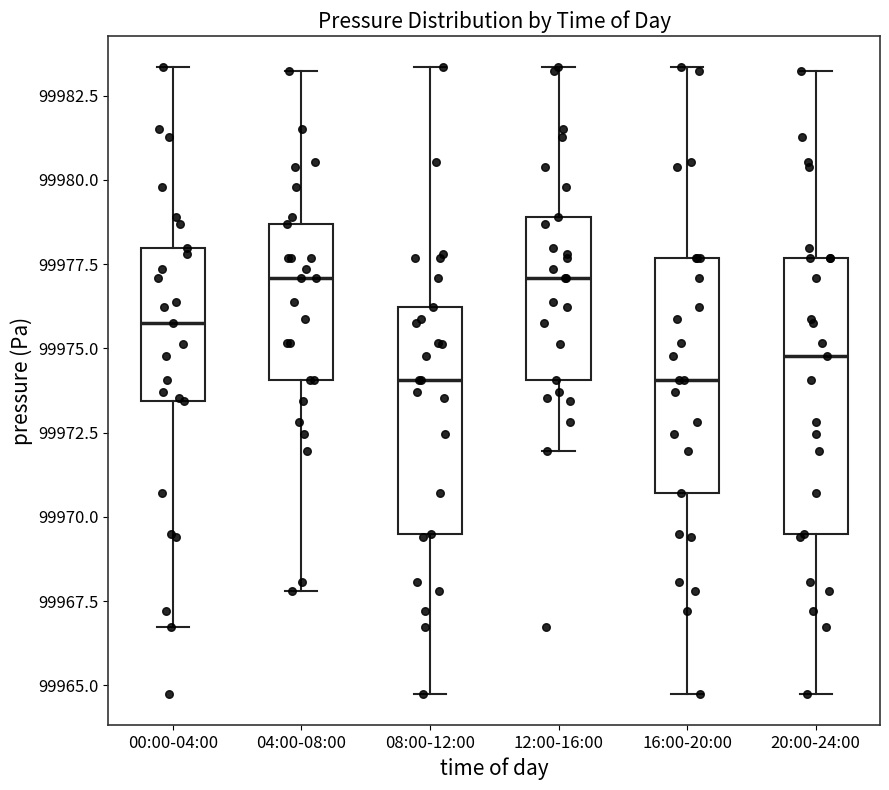

Comparing the boxes themselves (not the whiskers), which one is the tallest?

20:00-24:00